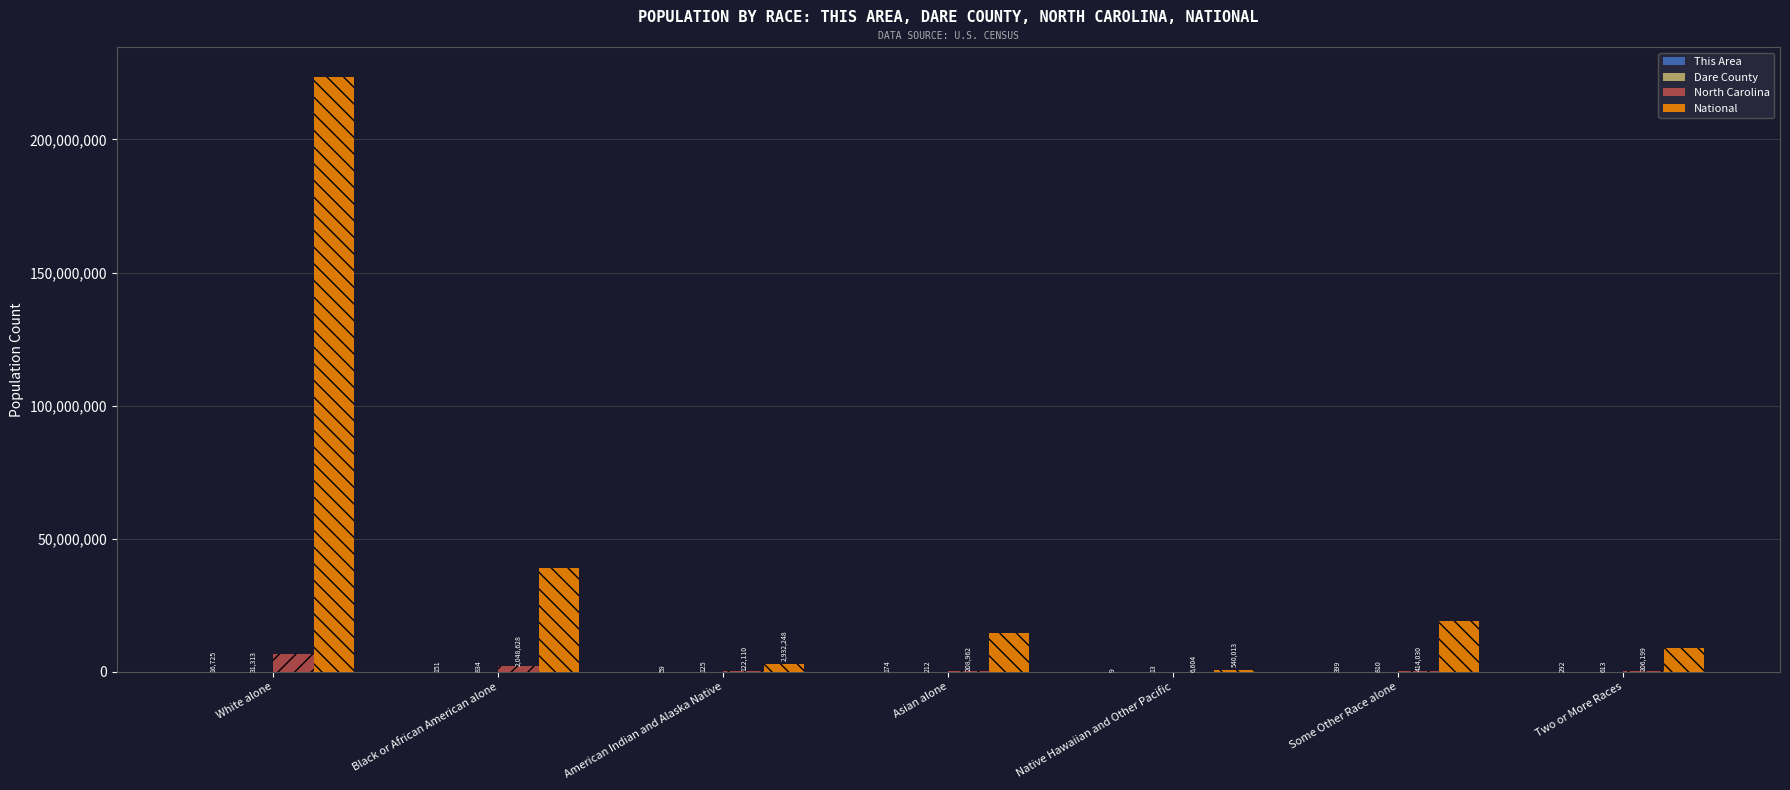

What is the maximum value shown in the chart?

223553265